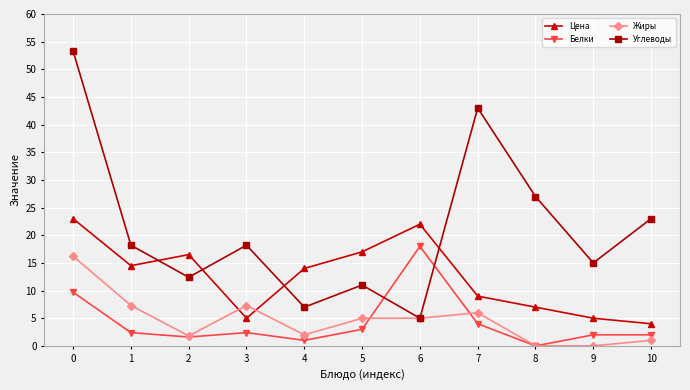

Between 9 and 10, which series saw the biggest shift?

Углеводы